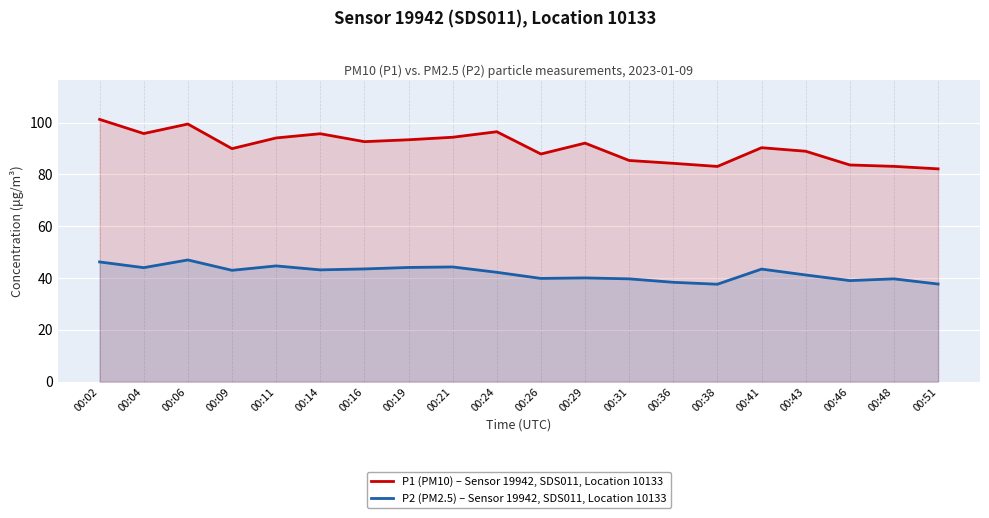

What is the smallest value displayed?

37.6